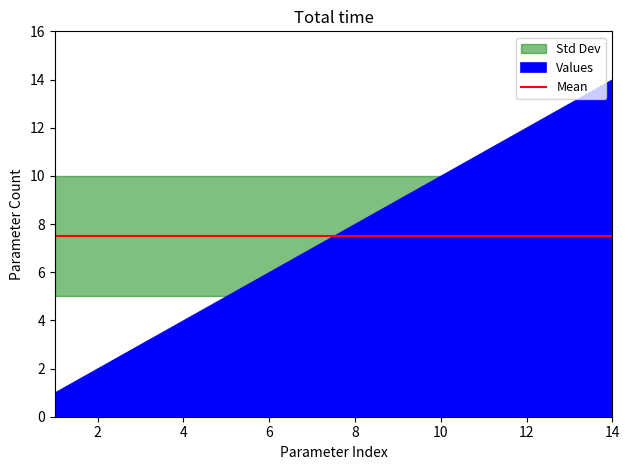

Read the Values value at 7.

7.0